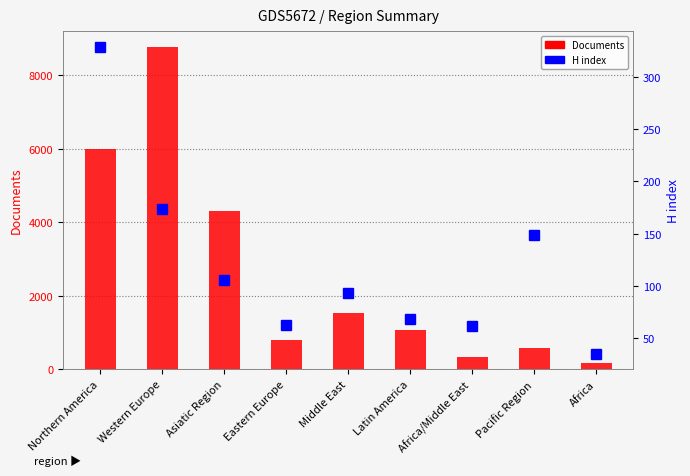

At which label is H index closest to 182?

Western Europe